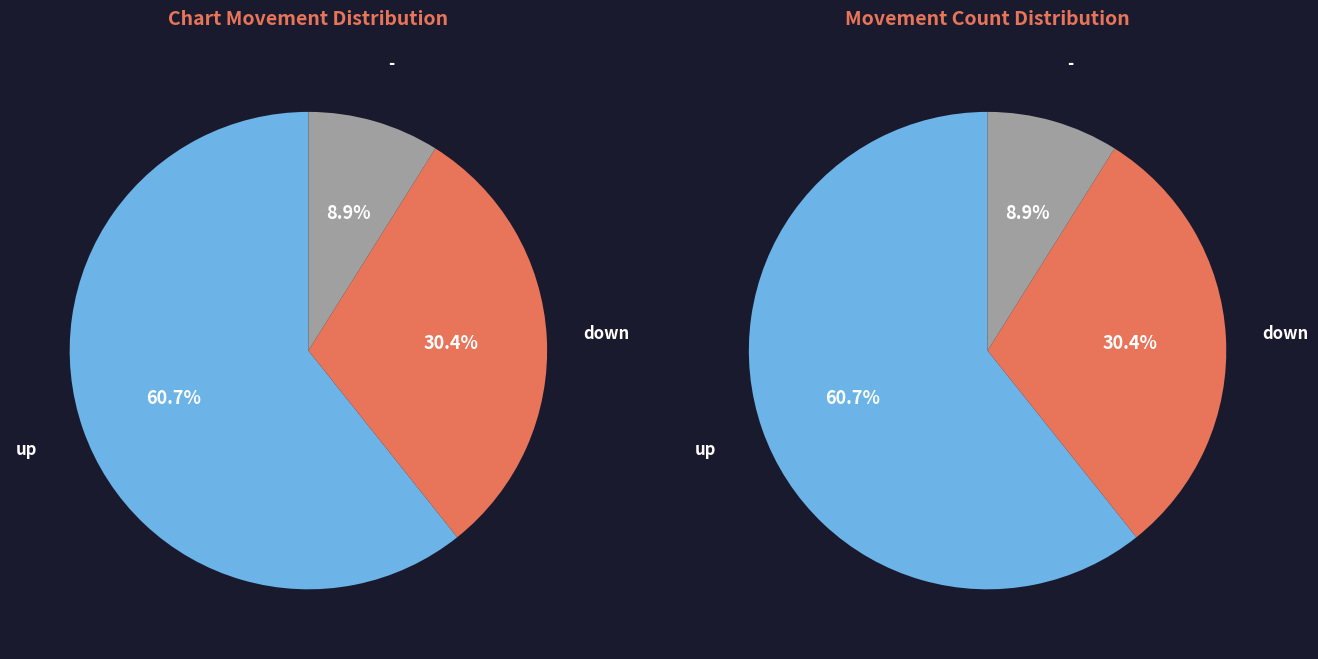

What is the change in value from down to -?

-12